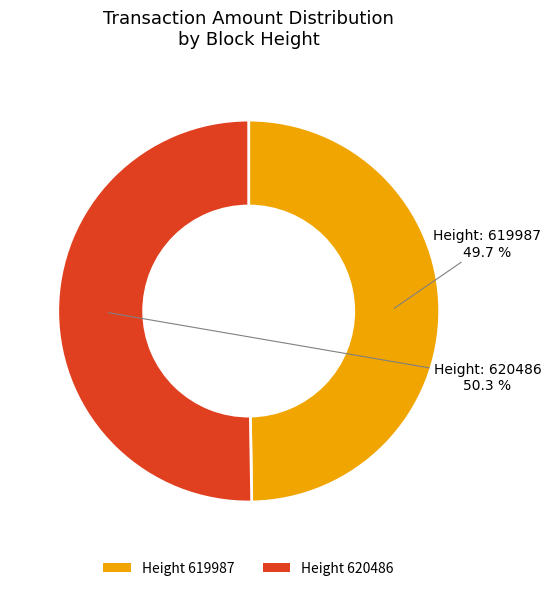

What is the ratio of the value at Height 619987 to the value at Height 620486?

1.0